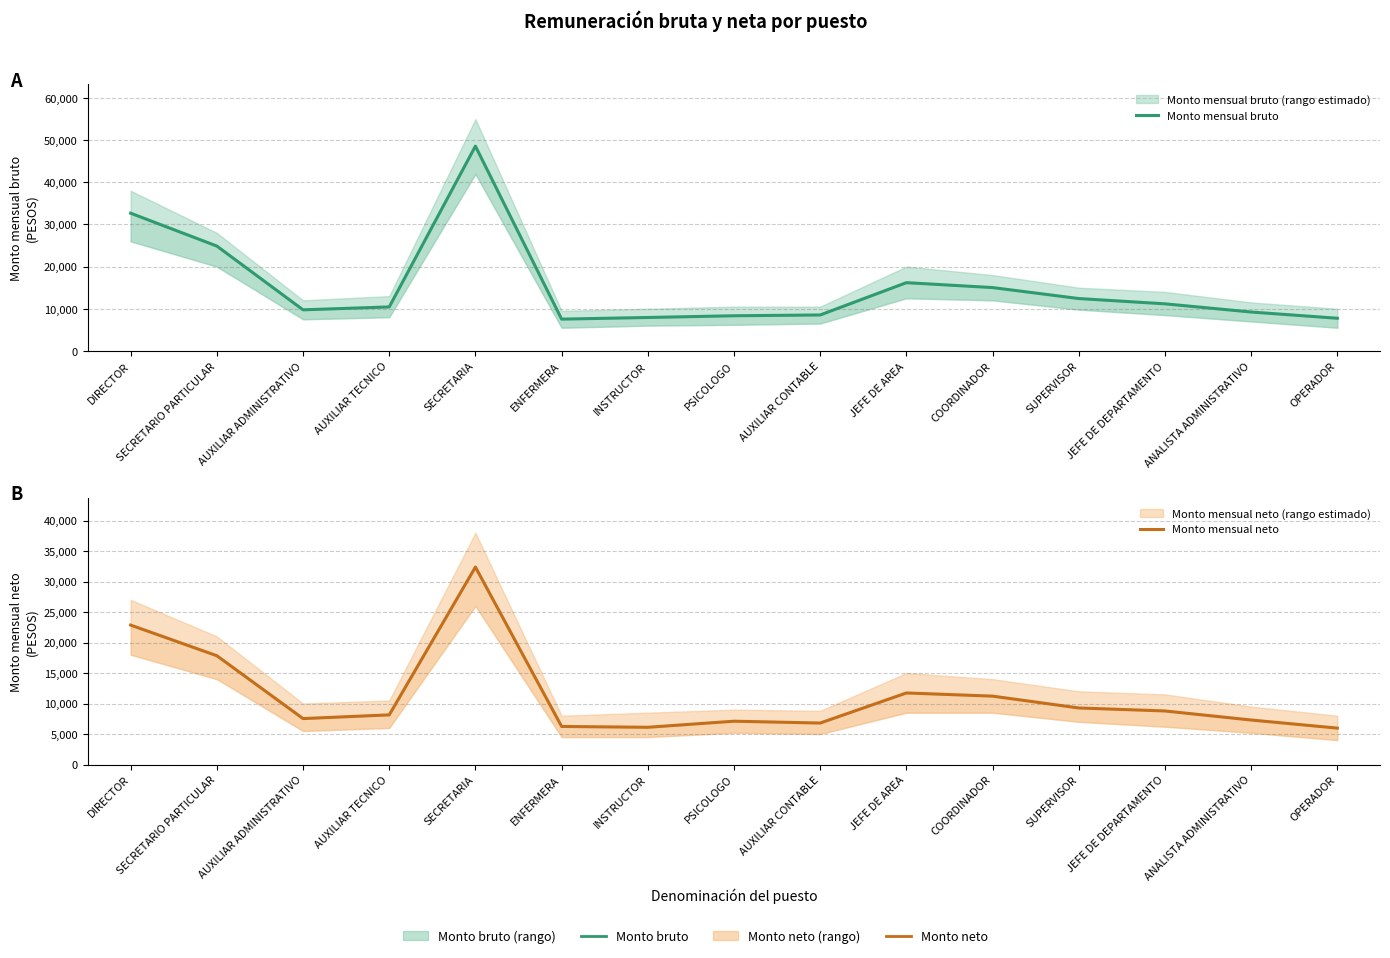

The value of Monto mensual bruto at AUXILIAR CONTABLE is 4168.3. True or false?

False